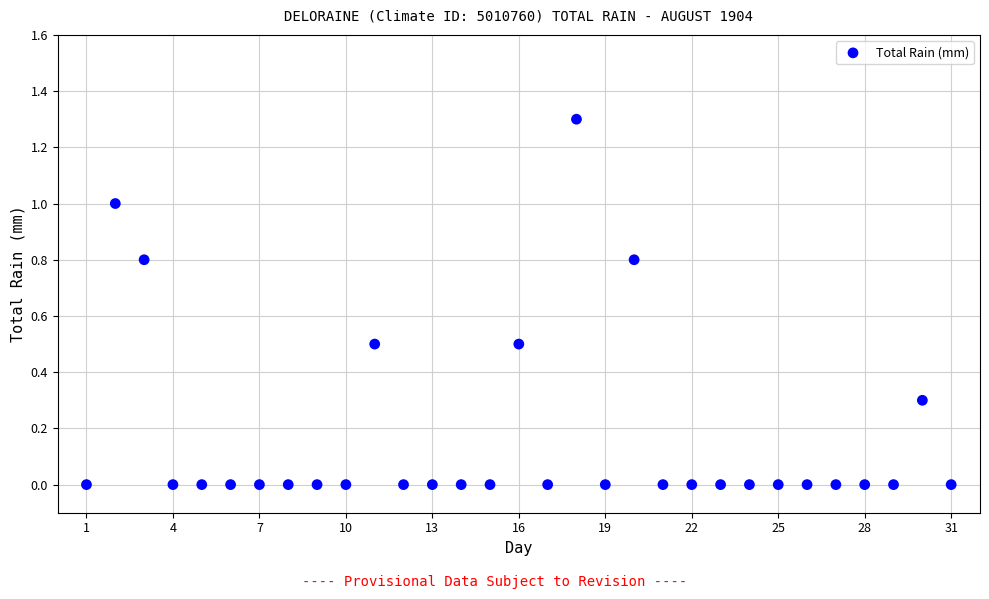

What is the range of Y values (max minus min)?

1.3